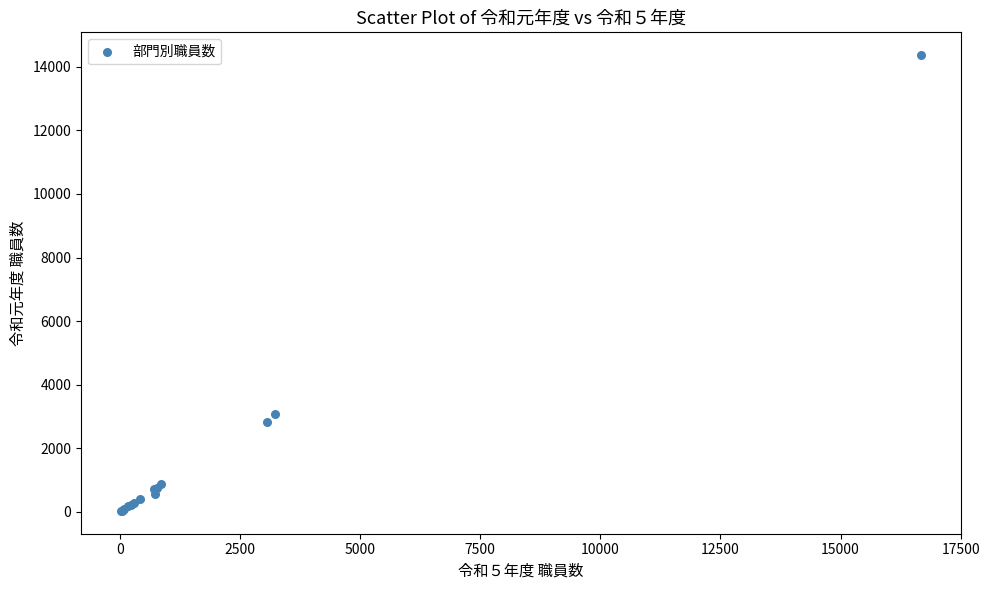

What Y value in the scatter plot is closest to 7197?

3077